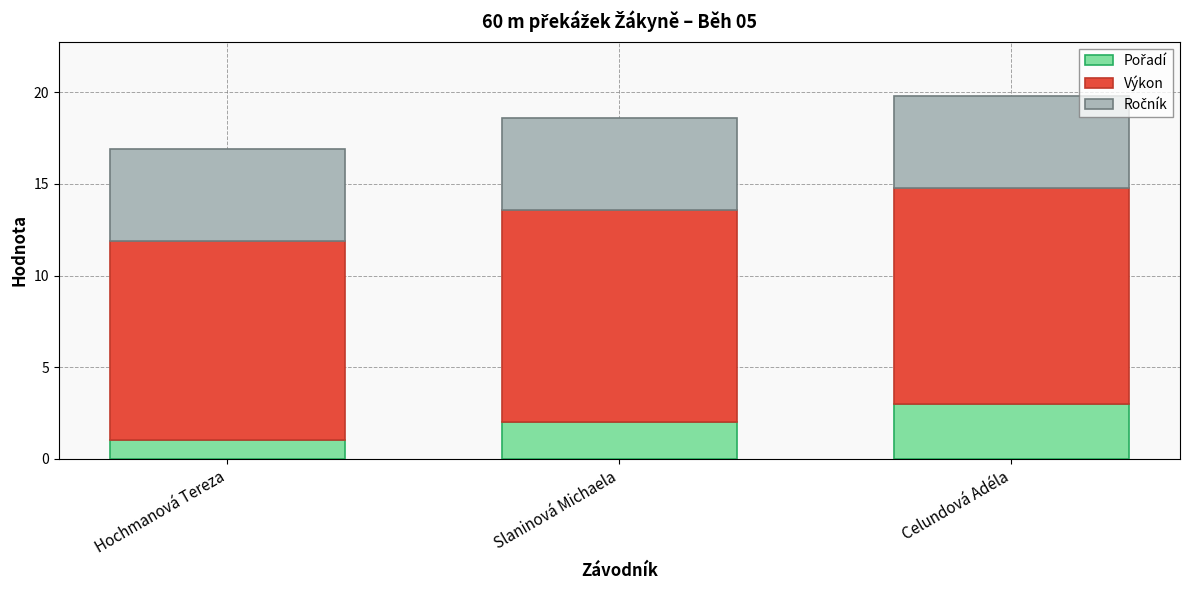

What is the total value across all series at Hochmanová Tereza?

16.9